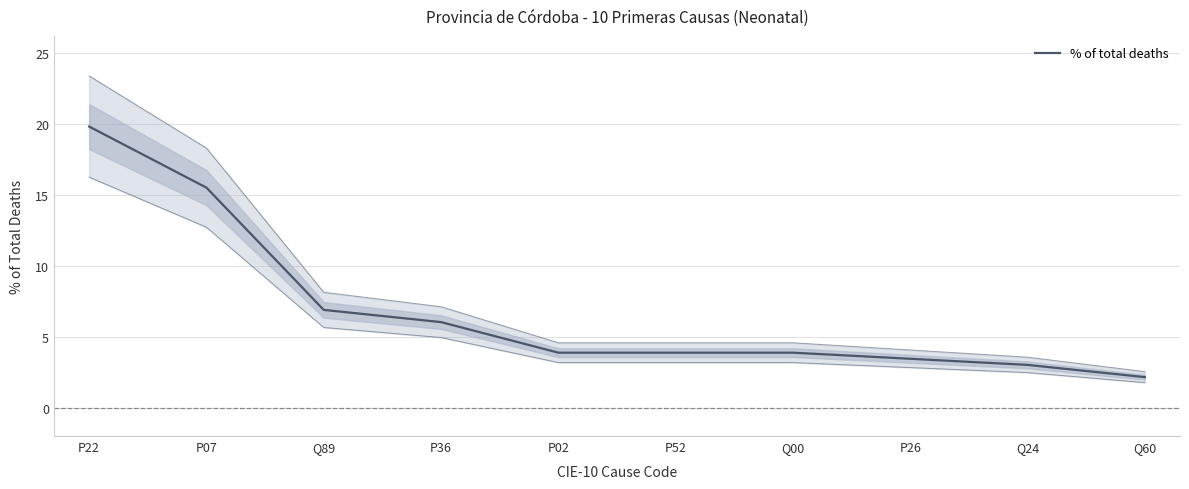

What is the label of the 7th point from the right?

P36